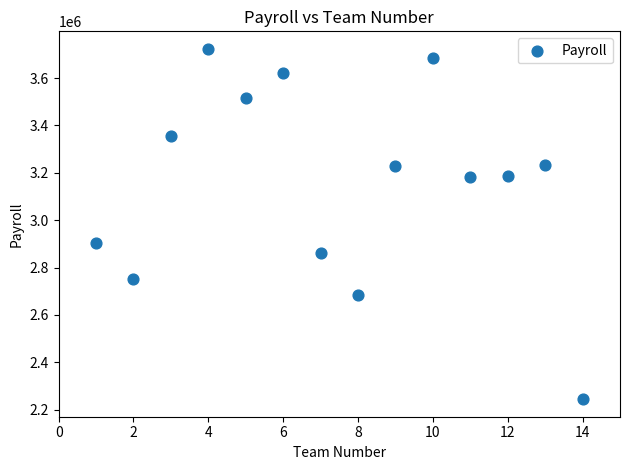

What is the range of Y values (max minus min)?

1479361